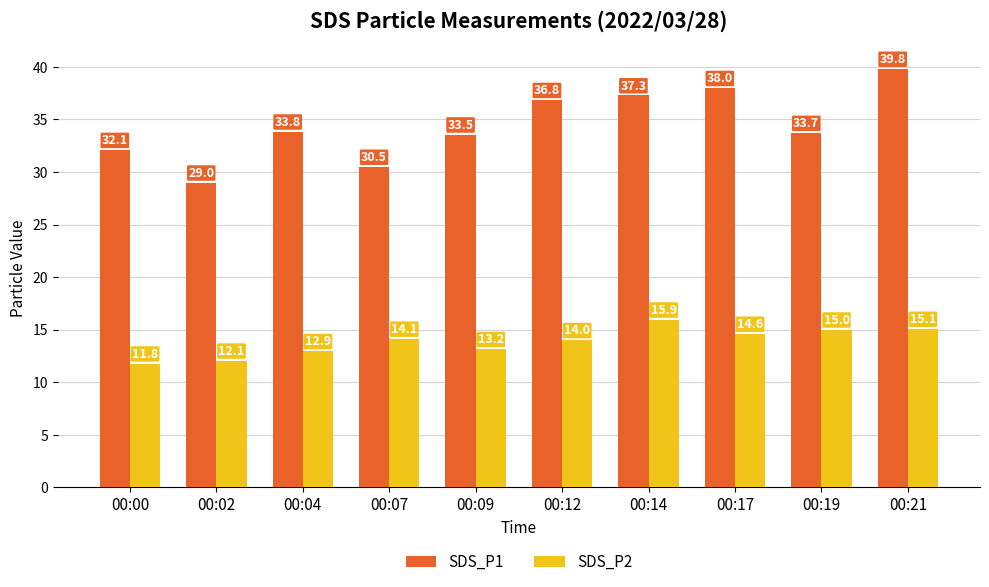

What is the value of the SDS_P2 bar at the 8th from the left?

14.6